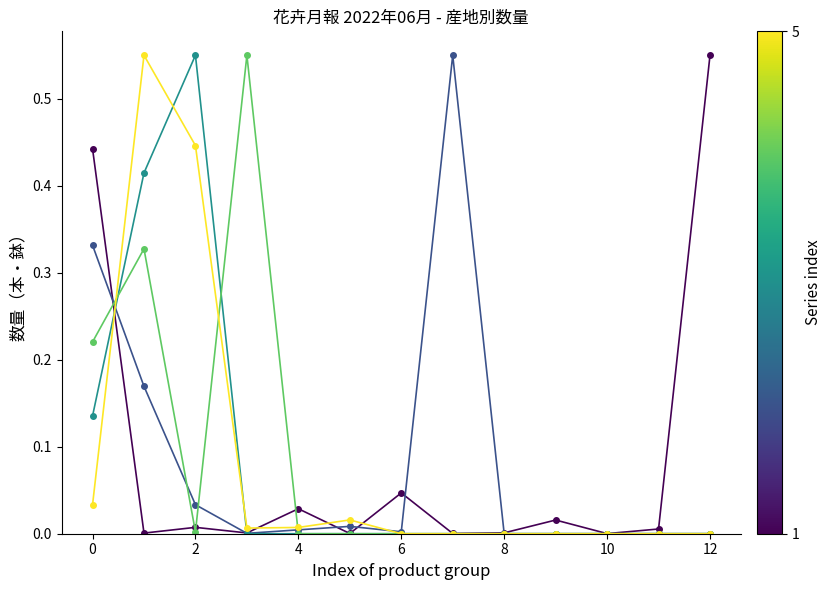

Count the number of categories in the chart.

13